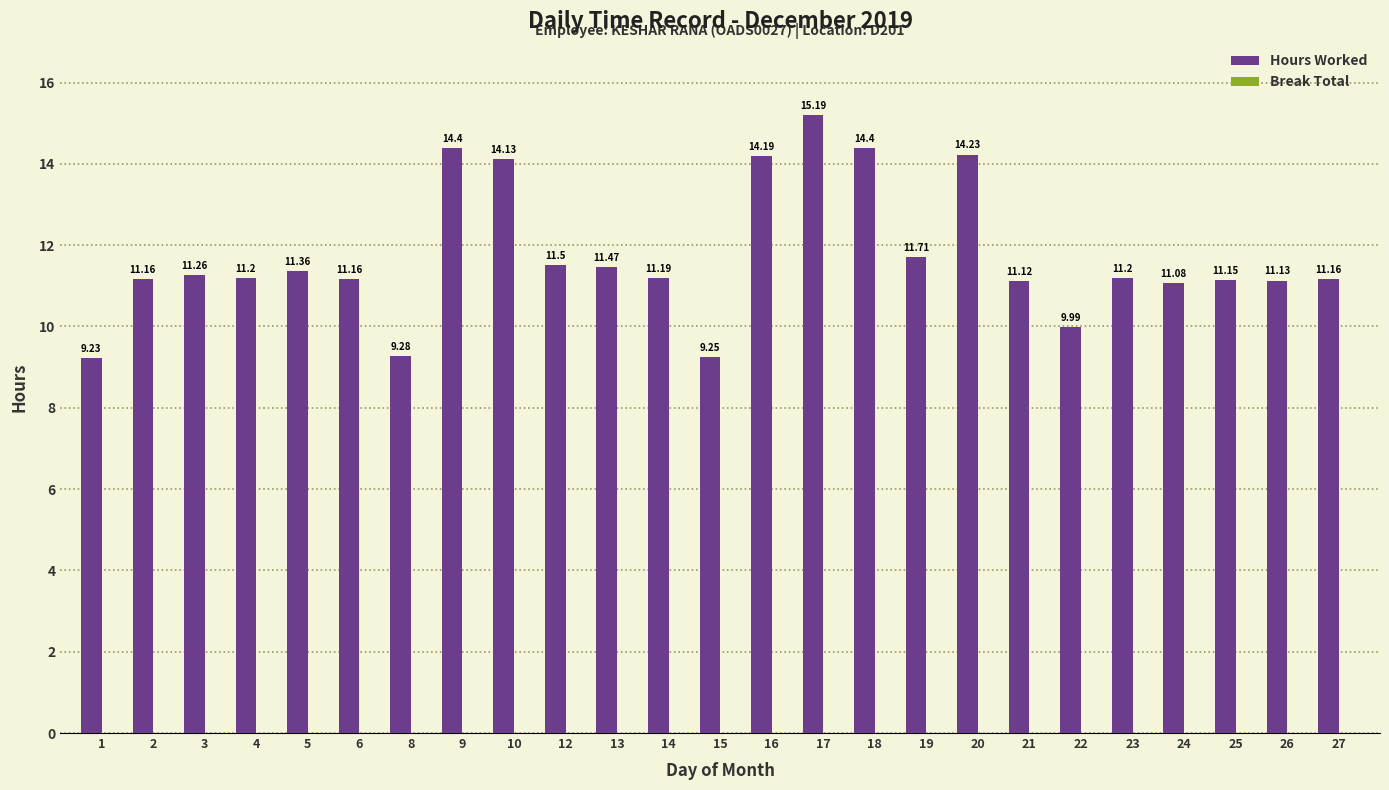

What is the sum of all values?

293.1